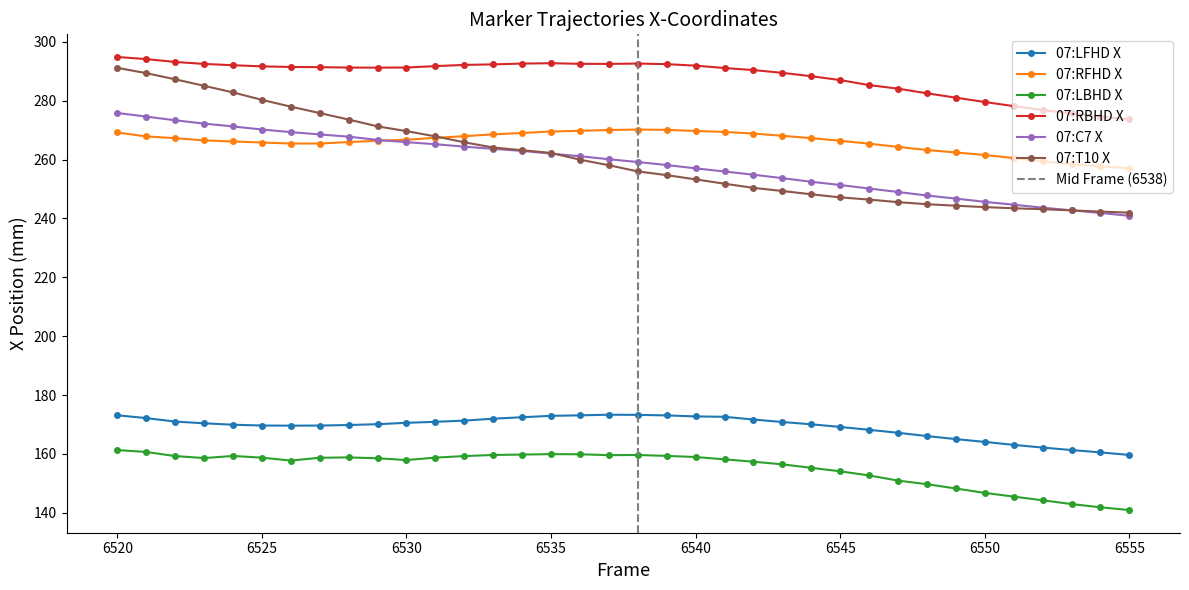

Rank the categories by 07:C7 X value from highest to lowest.

6520, 6521, 6522, 6523, 6524, 6525, 6526, 6527, 6528, 6529, 6530, 6531, 6532, 6533, 6534, 6535, 6536, 6537, 6538, 6539, 6540, 6541, 6542, 6543, 6544, 6545, 6546, 6547, 6548, 6549, 6550, 6551, 6552, 6553, 6554, 6555